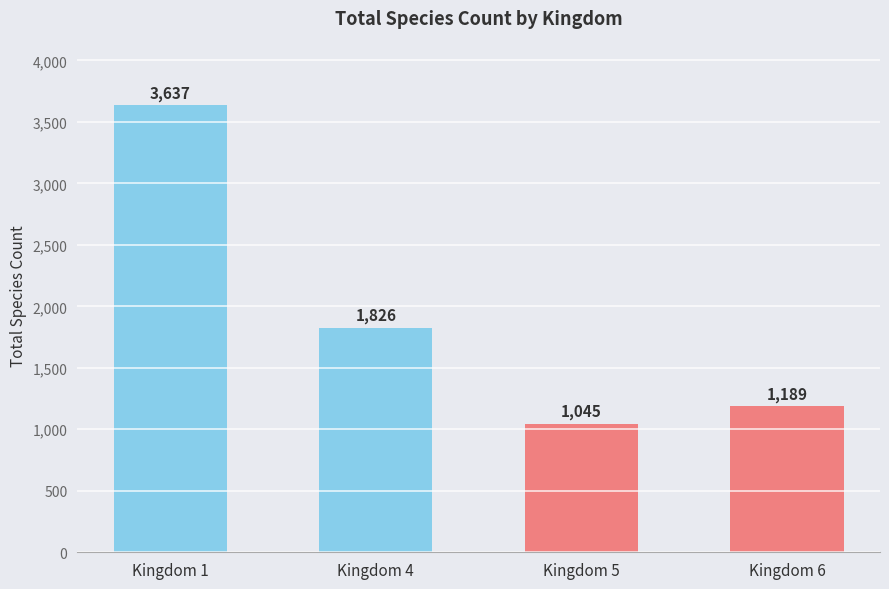

What is the smallest value displayed?

1045